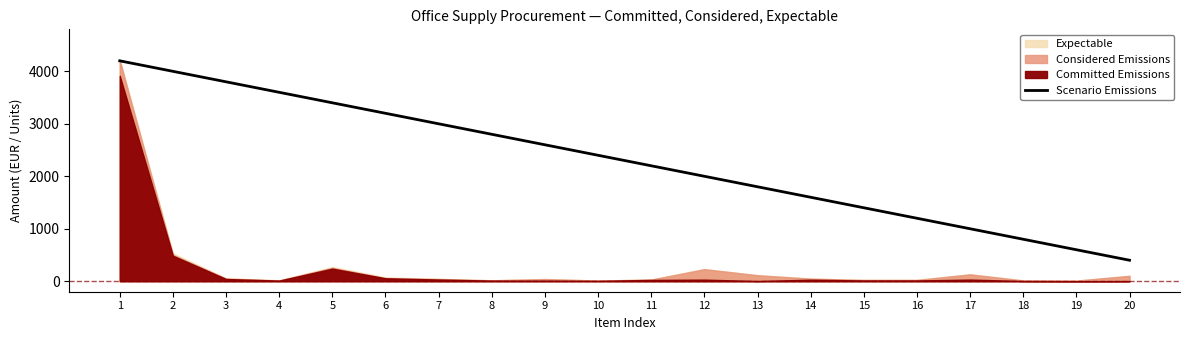

List the labels in order of value, smallest first.

20, 19, 18, 17, 16, 15, 14, 13, 12, 11, 10, 9, 8, 7, 6, 5, 4, 3, 2, 1